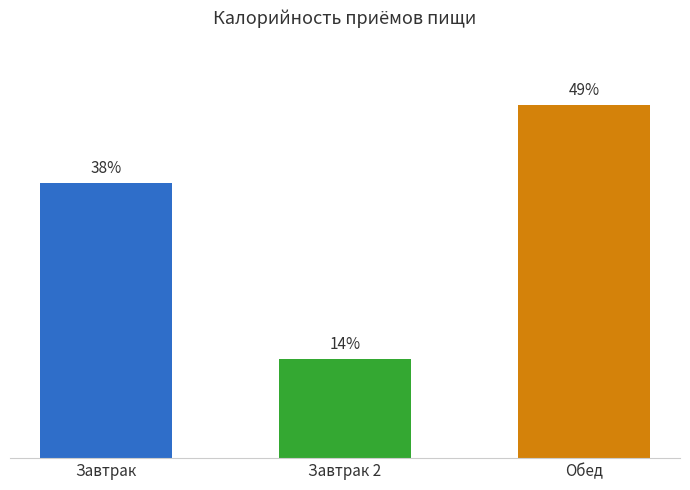

Which category has the lowest value across all series?

Завтрак 2